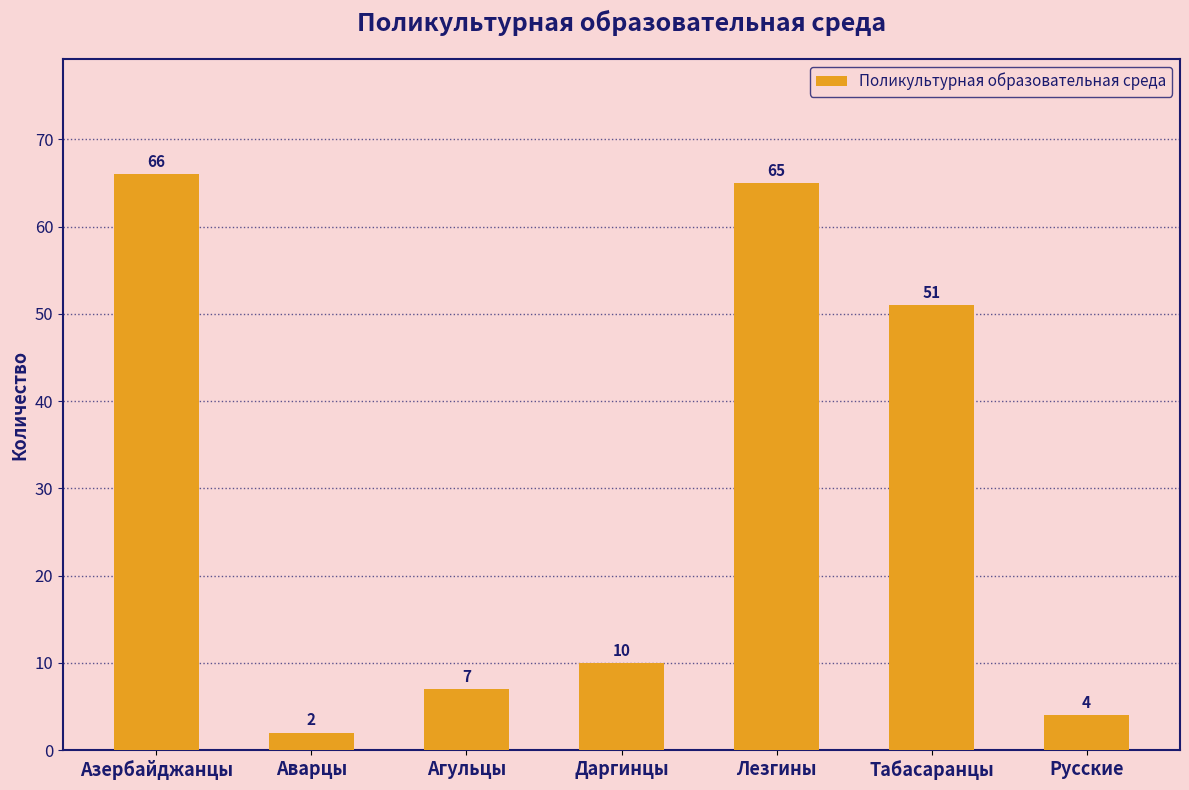

What is the ratio of the value at Азербайджанцы to the value at Лезгины?

1.0